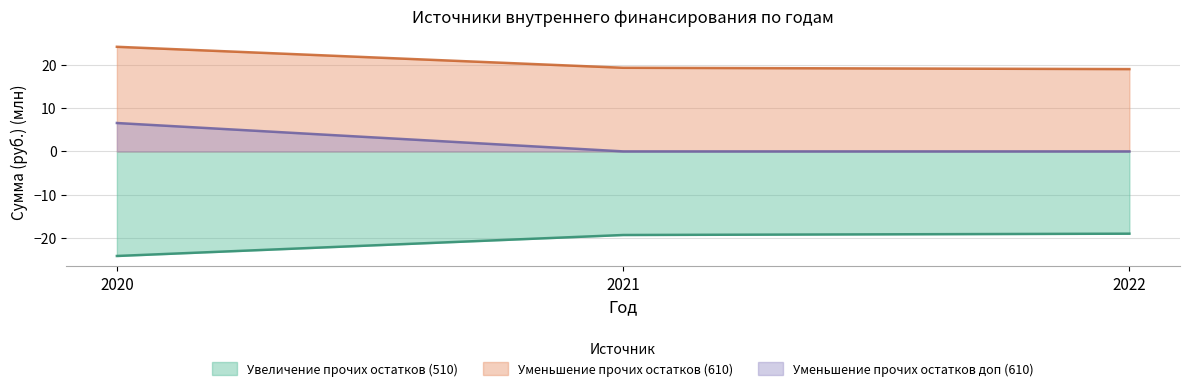

Where does the Уменьшение прочих остатков (610) series first go above 19?

2020